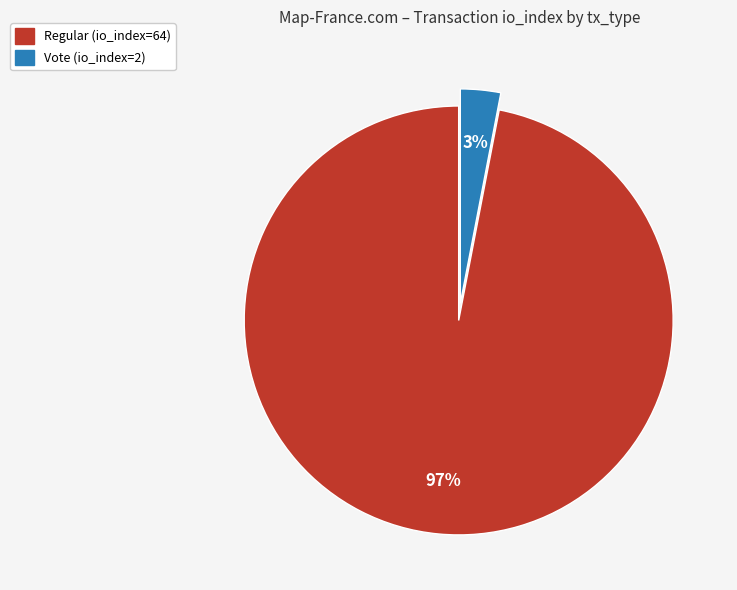

Between Regular (io_index=64) and Vote (io_index=2), which is larger?

Regular (io_index=64)